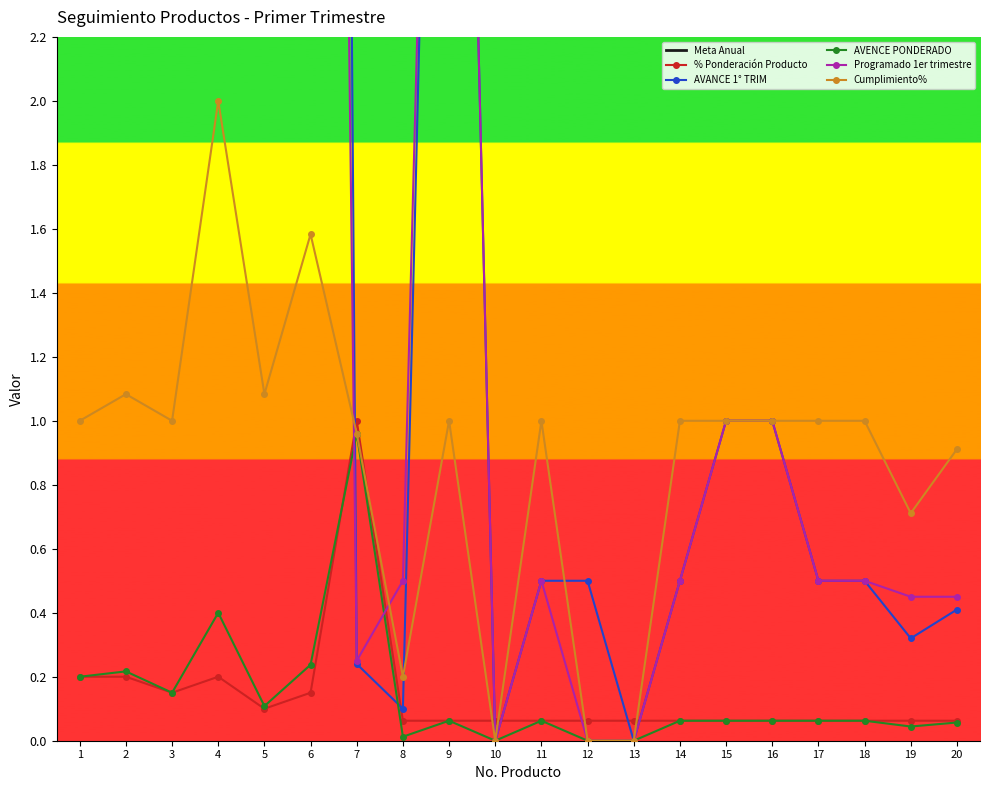

Which category has the lowest value in the % Ponderación Producto series?

8